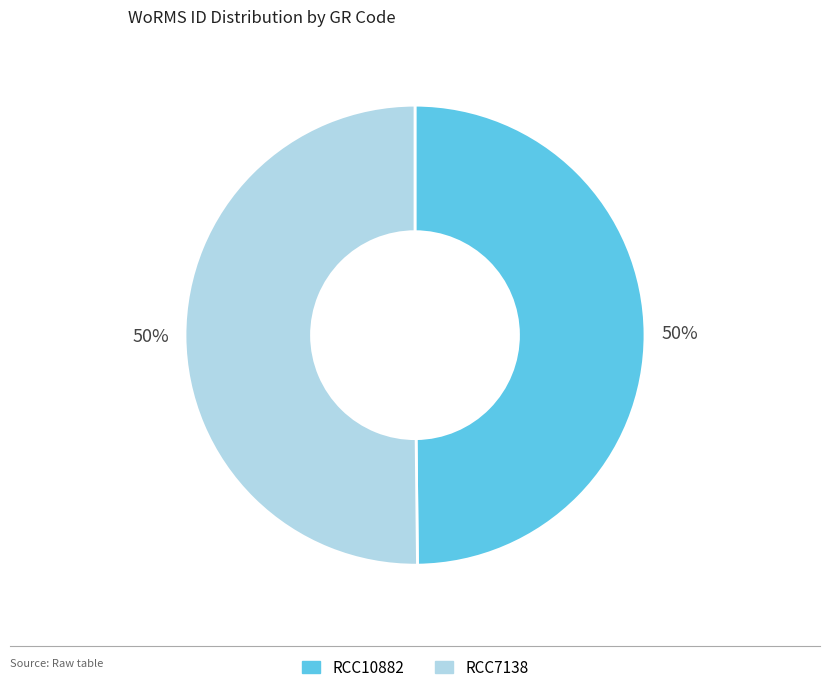

Combined, do RCC7138 and RCC10882 account for over 50%?

Yes